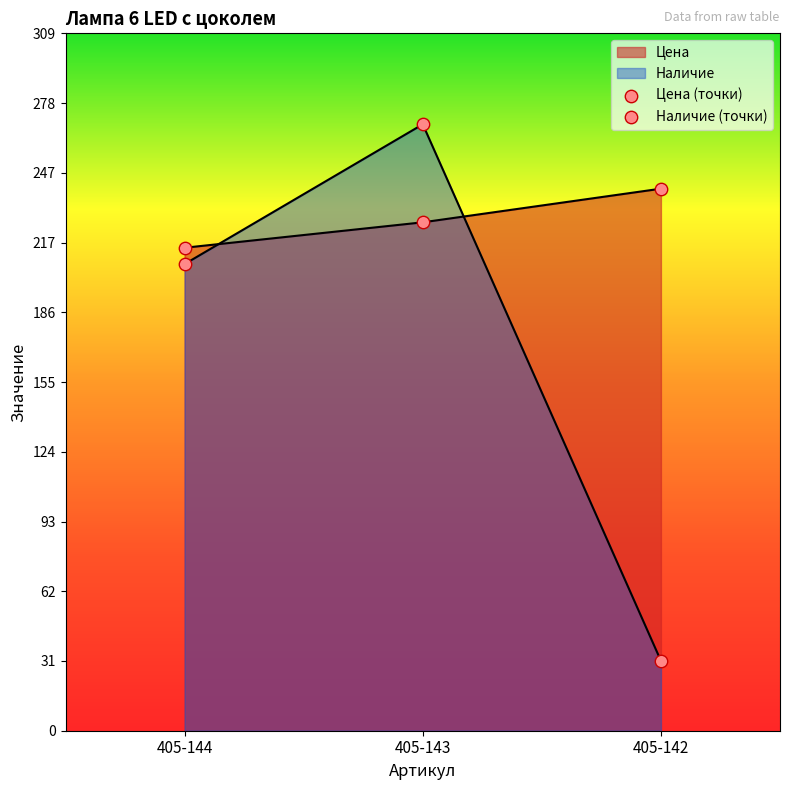

Which series contains the highest Y value?

Наличие (точки)